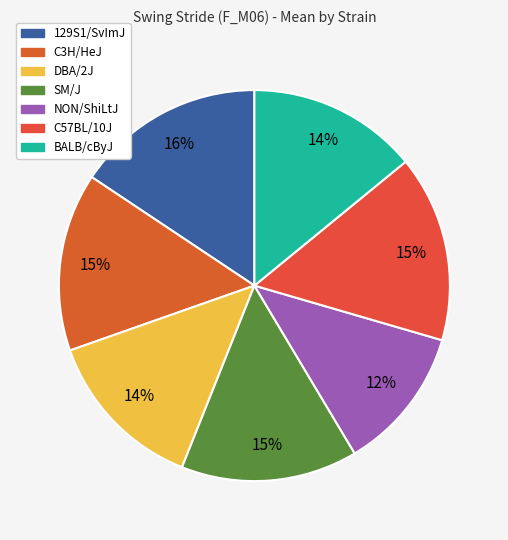

Is C57BL/10J the majority of the pie?

No